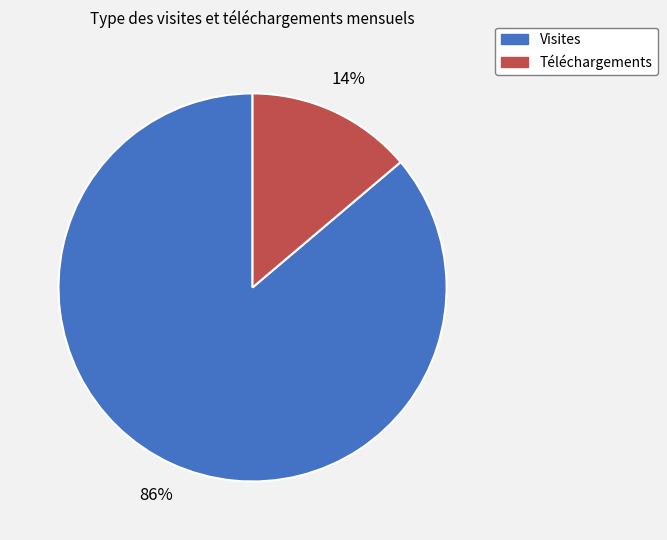

To the nearest percent, what is the average slice percentage?

50%